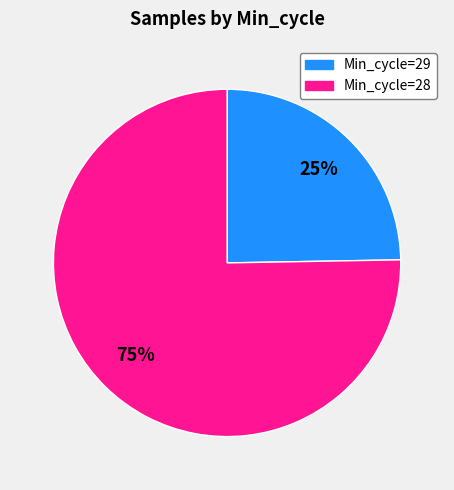

Is there any slice that represents more than half of the pie?

Yes